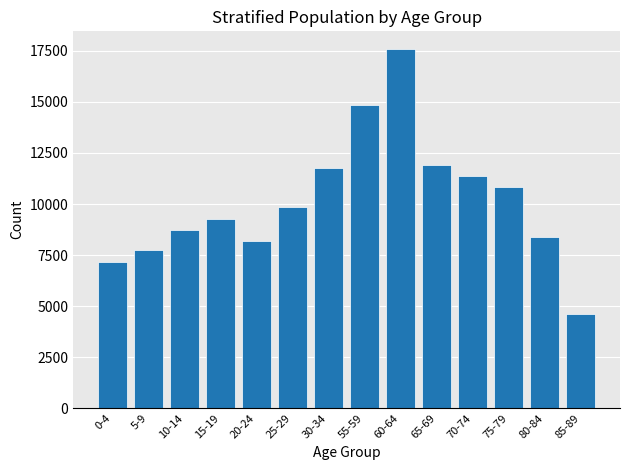

Reading right to left, extract all data points from this chart.

85-89=4606	80-84=8372	75-79=10822	70-74=11358	65-69=11890	60-64=17579	55-59=14840	30-34=11769	25-29=9832	20-24=8176	15-19=9274	10-14=8717	5-9=7741	0-4=7157